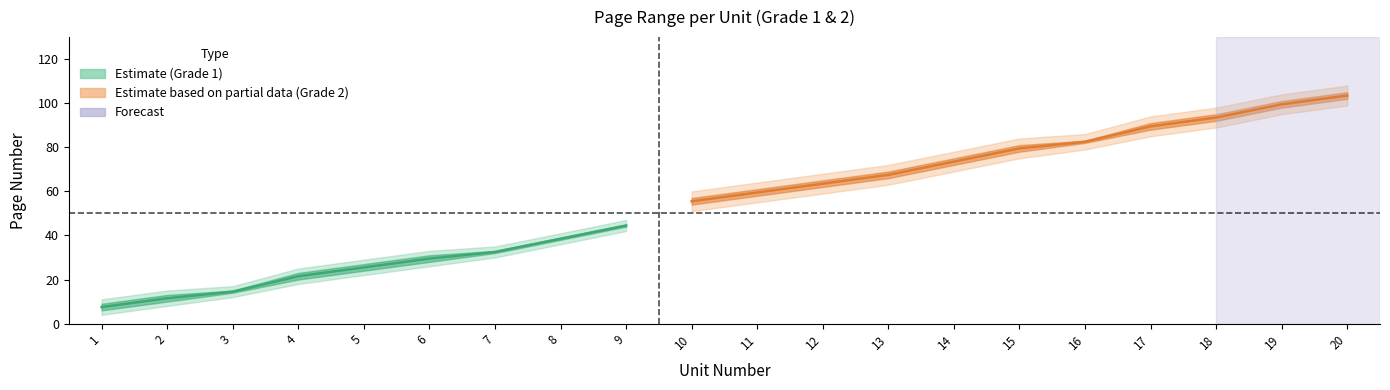

What value does the page_start series have at 8, to the nearest 10?

40